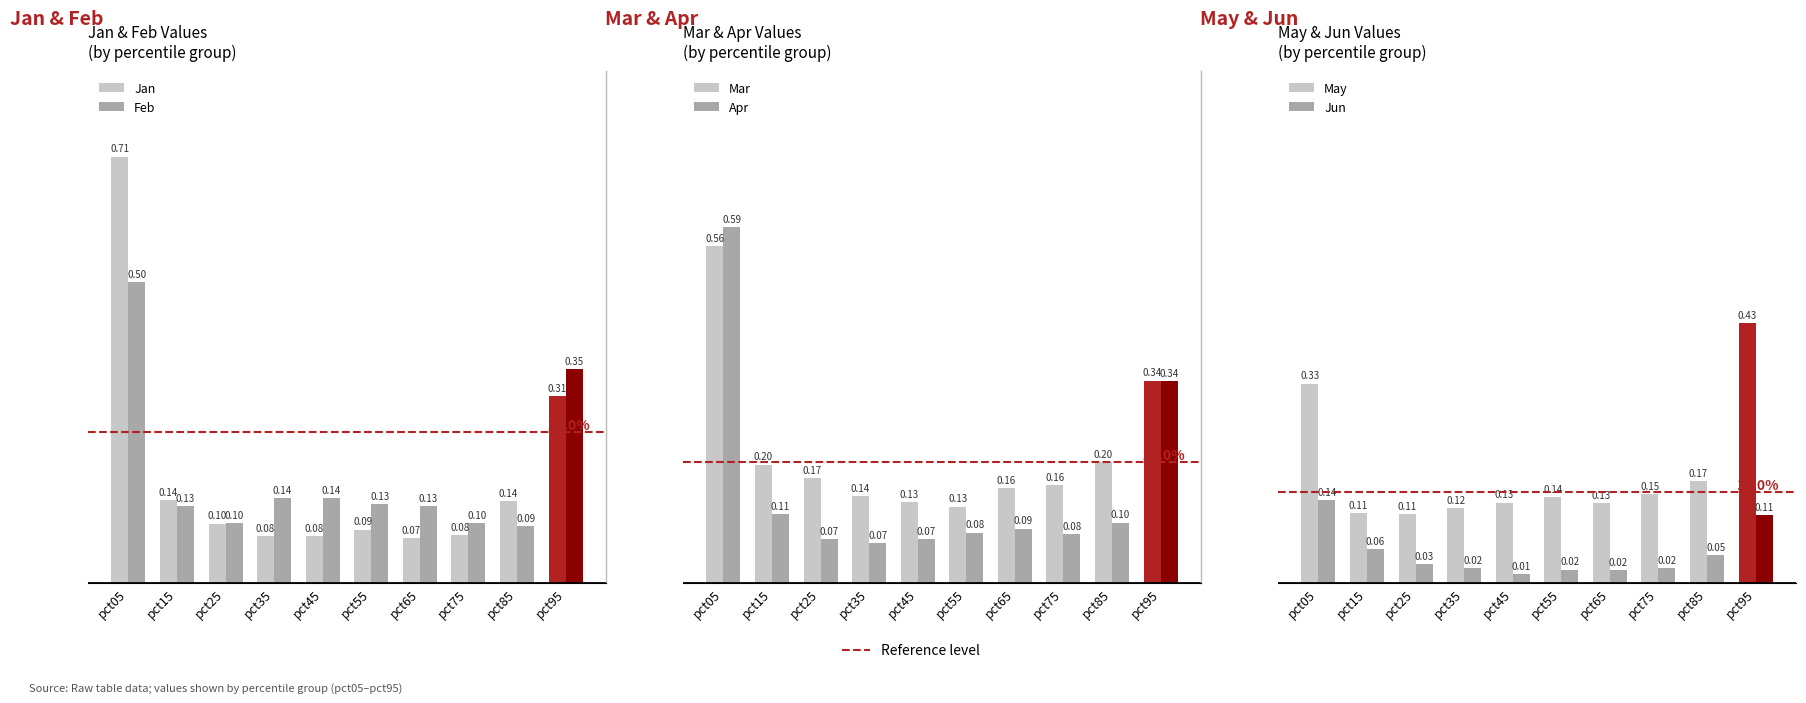

Reading left to right, list all the values displayed in this chart.

Jan: pct05=0.7	pct15=0.1	pct25=0.1	pct35=0.1	pct45=0.1	pct55=0.1	pct65=0.1	pct75=0.1	pct85=0.1	pct95=0.3
Feb: pct05=0.5	pct15=0.1	pct25=0.1	pct35=0.1	pct45=0.1	pct55=0.1	pct65=0.1	pct75=0.1	pct85=0.1	pct95=0.4
Mar: pct05=0.6	pct15=0.2	pct25=0.2	pct35=0.1	pct45=0.1	pct55=0.1	pct65=0.2	pct75=0.2	pct85=0.2	pct95=0.3
Apr: pct05=0.6	pct15=0.1	pct25=0.1	pct35=0.1	pct45=0.1	pct55=0.1	pct65=0.1	pct75=0.1	pct85=0.1	pct95=0.3
May: pct05=0.3	pct15=0.1	pct25=0.1	pct35=0.1	pct45=0.1	pct55=0.1	pct65=0.1	pct75=0.1	pct85=0.2	pct95=0.4
Jun: pct05=0.1	pct15=0.1	pct25=0.0	pct35=0.0	pct45=0.0	pct55=0.0	pct65=0.0	pct75=0.0	pct85=0.0	pct95=0.1